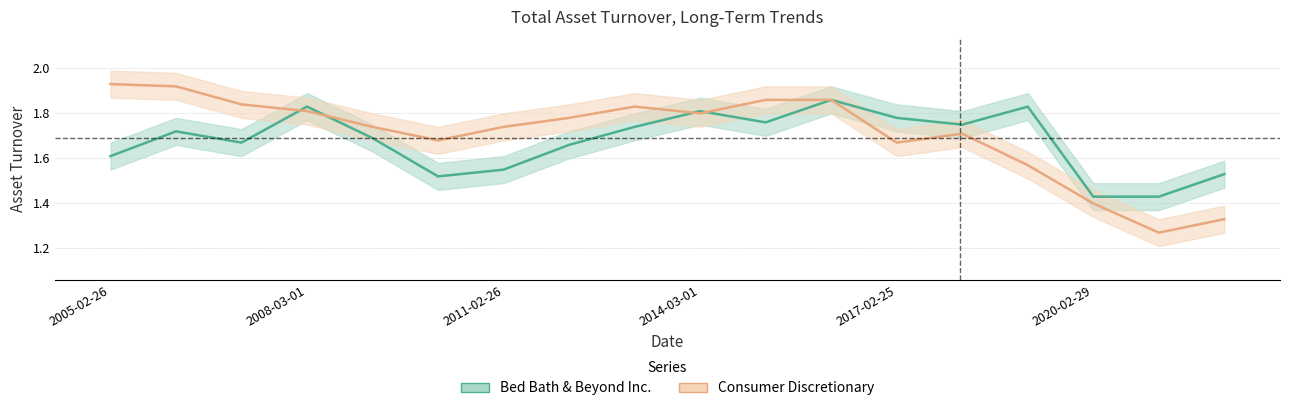

The value of Bed Bath & Beyond Inc. at 2020-02-29 is 0.8. True or false?

False